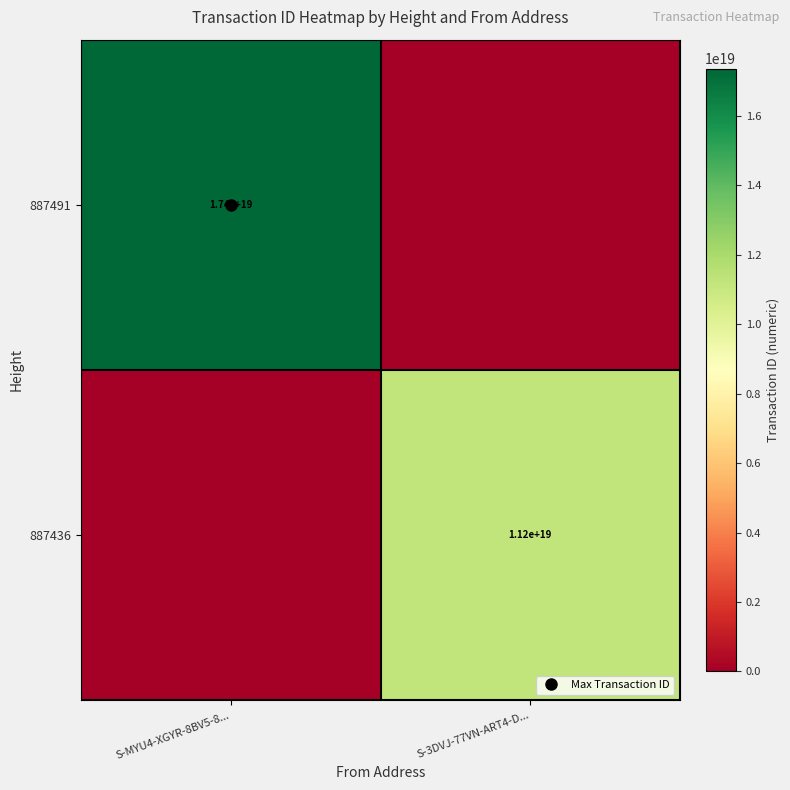

What is the difference between the 887436 values at S-MYU4-XGYR-8BV5-8... and S-3DVJ-77VN-ART4-D...?

11221202169223454720